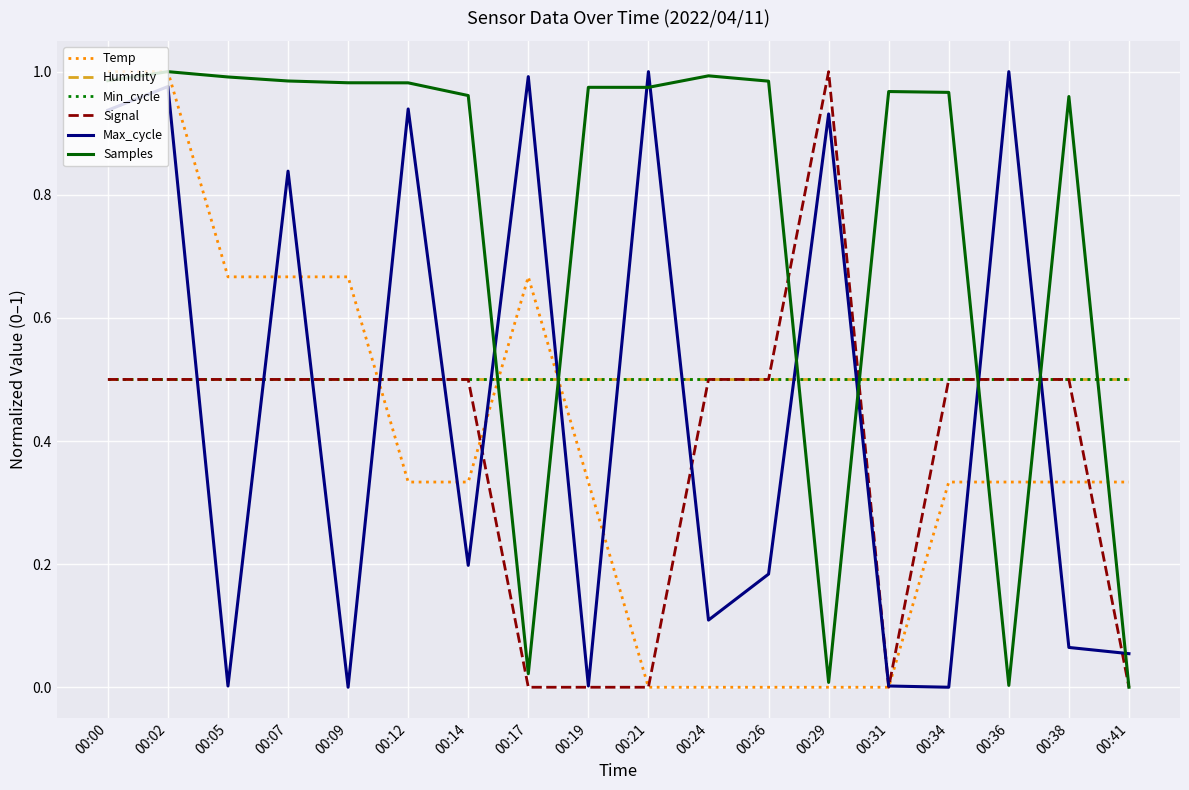

Does the chart have visible grid lines?

Yes